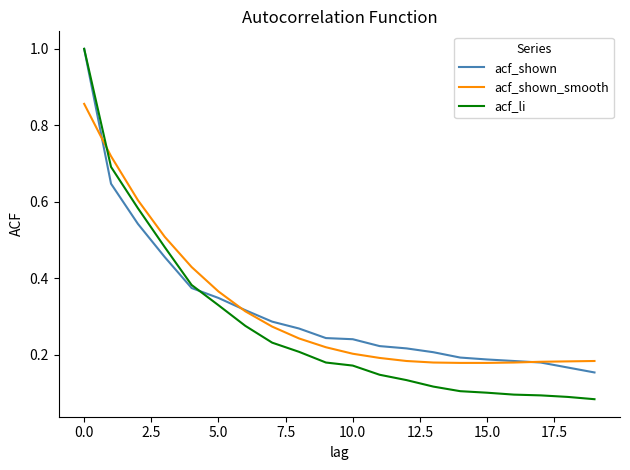

True or false: acf_shown_smooth and acf_shown intersect in this chart.

True